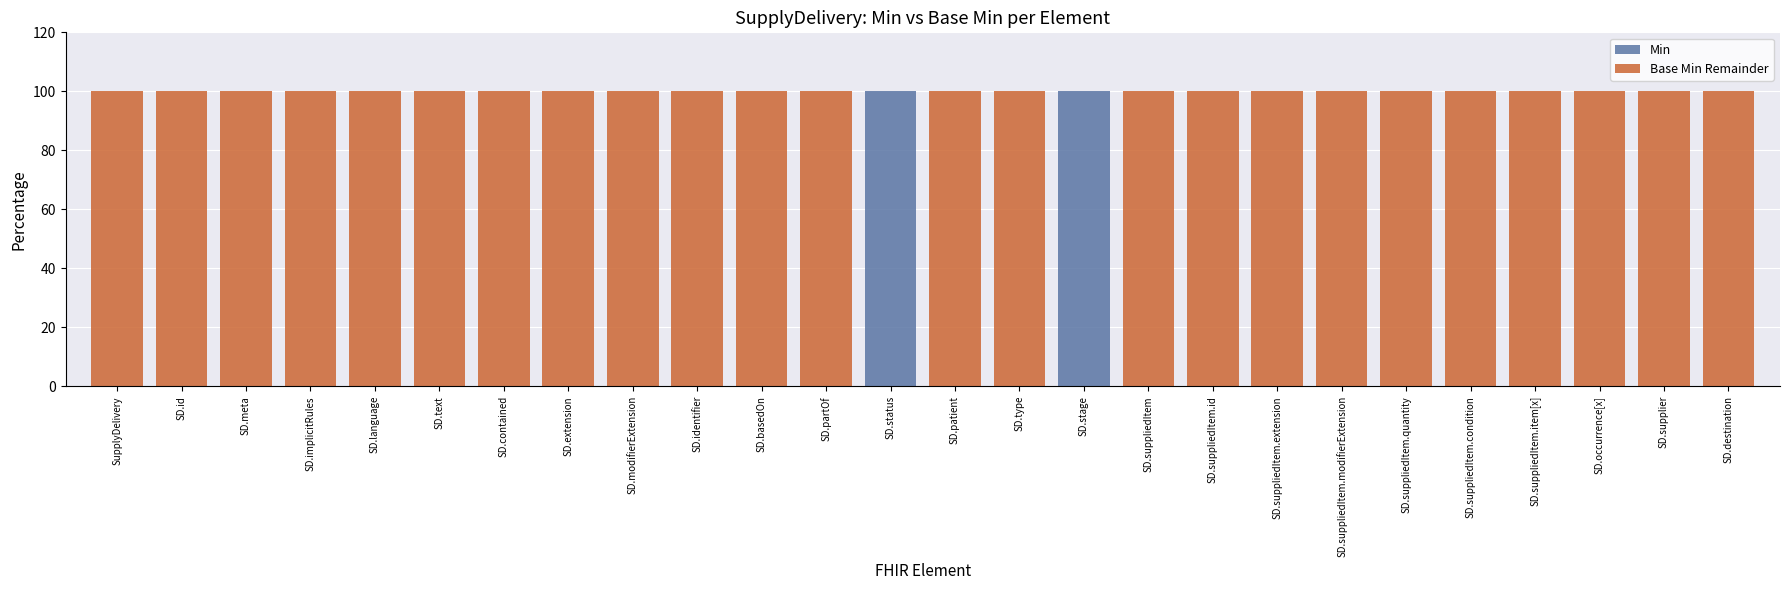

True or false: Min has a value of -50 at SD.supplier.

False